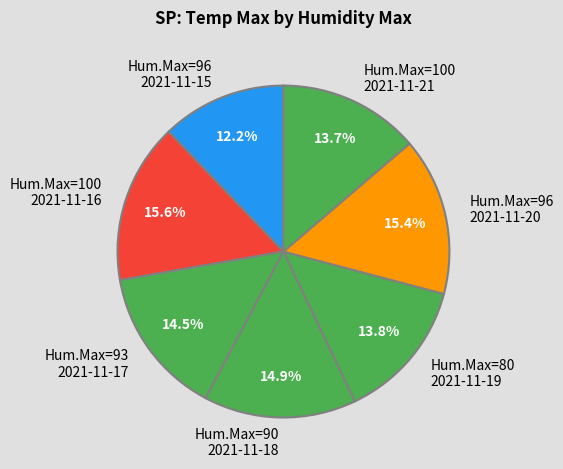

What percentage is NOT represented by Hum.Max=96 2021-11-15?

87.8%